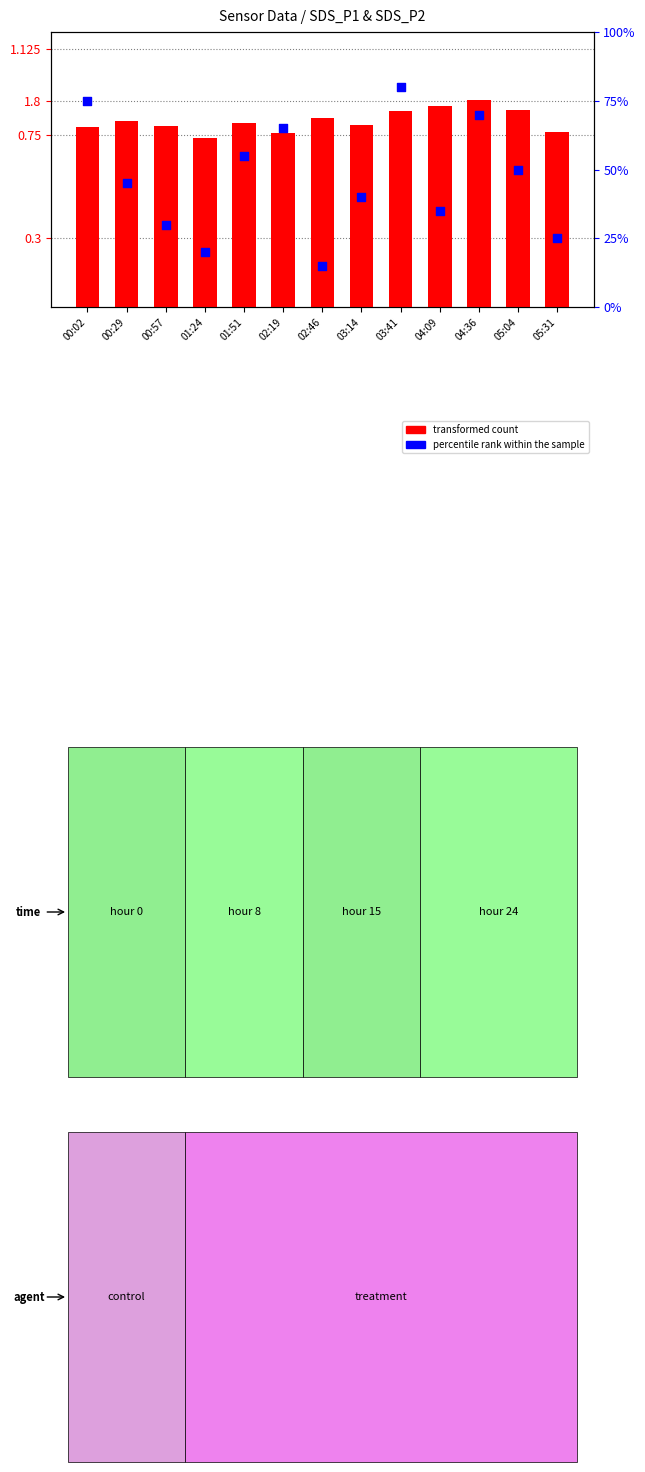

Is the value of transformed count at 03:41 greater than the value of percentile rank within the sample at 00:29?

No